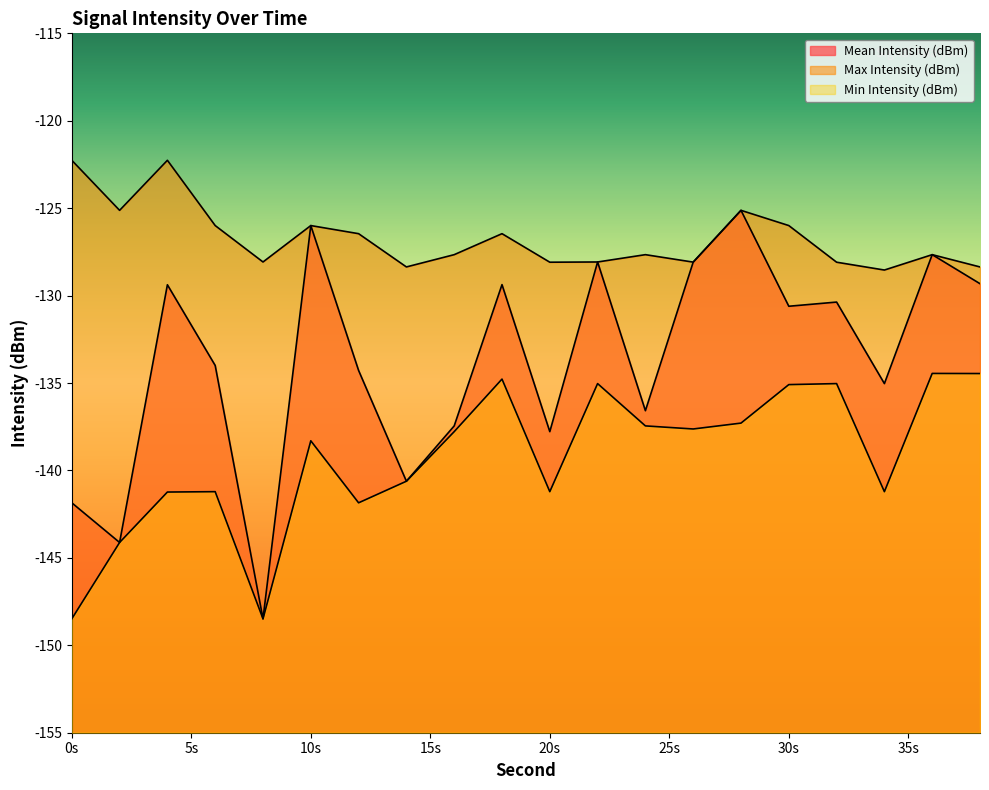

At 34, list the series in order from largest to smallest.

Max Intensity (dBm), Mean Intensity (dBm), Min Intensity (dBm)